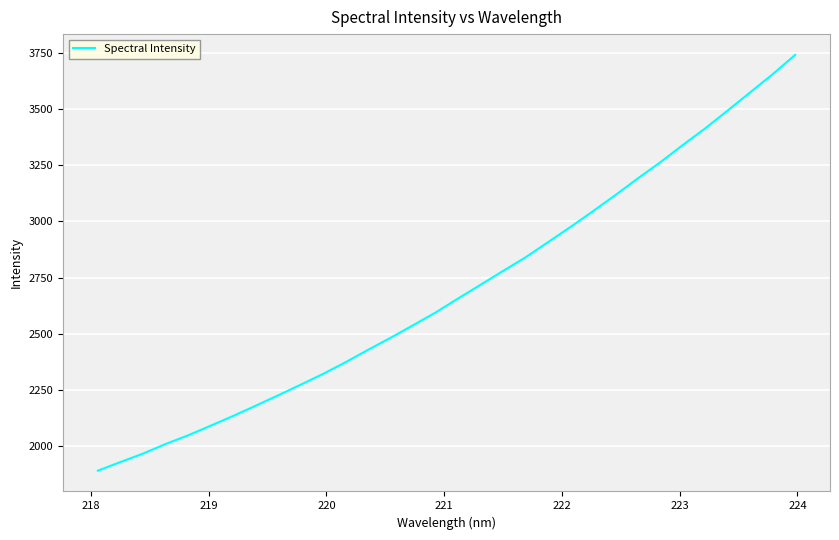

How many series are shown in this chart?

1